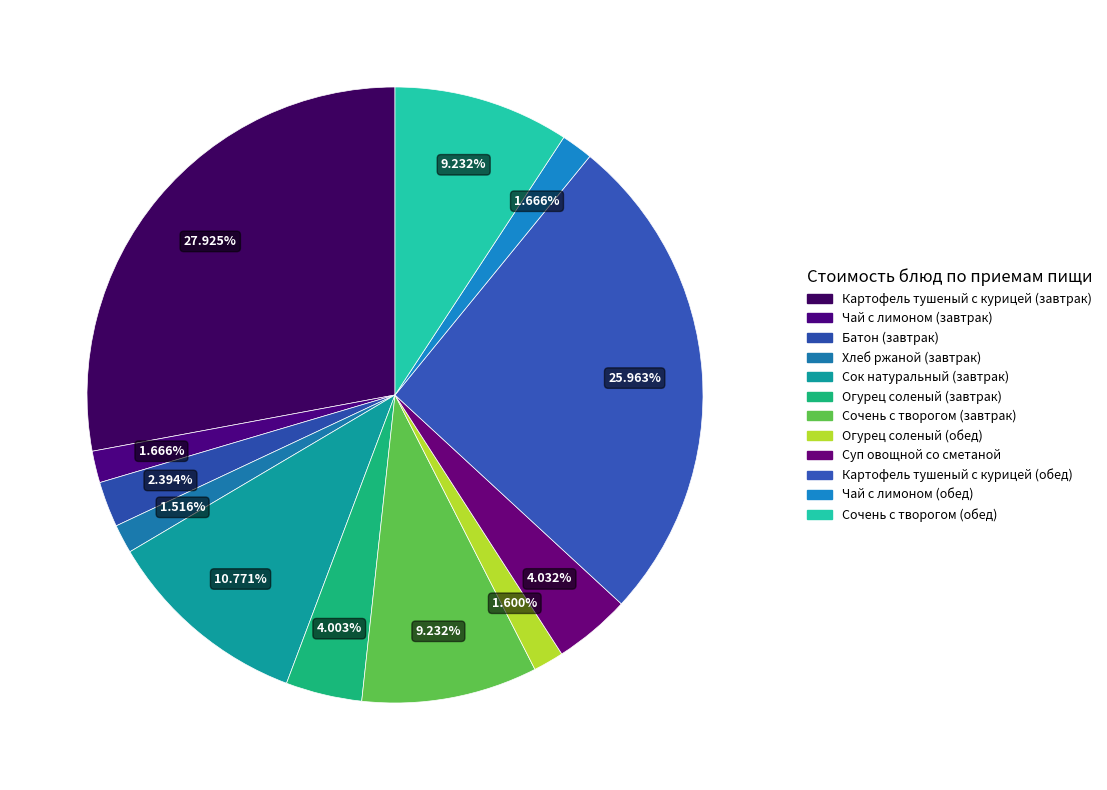

Does Чай с лимоном (обед) account for over 50% of the chart?

No